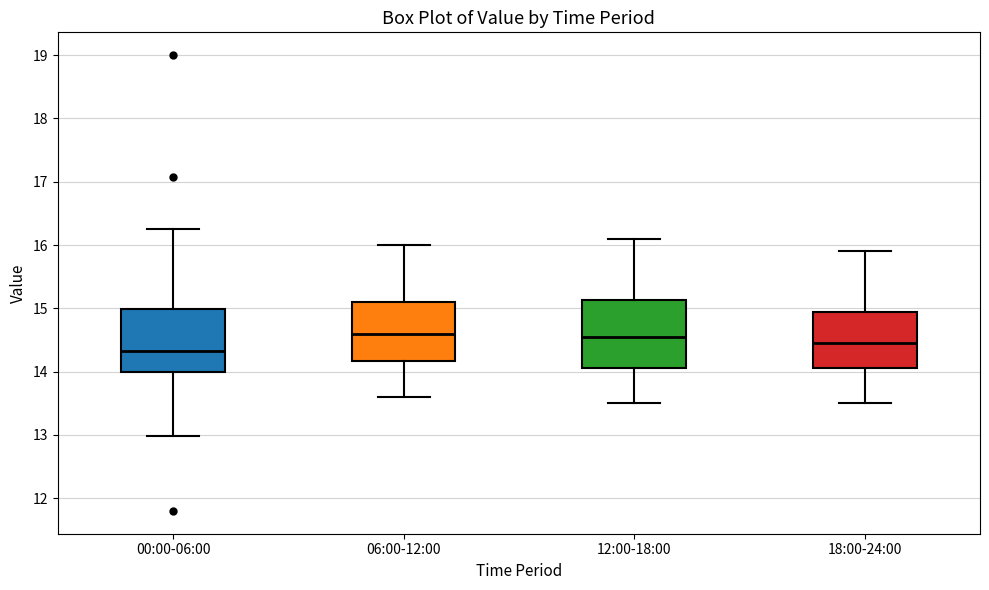

Reading left to right, read every box against the y-axis: the position of its median line, the range the box covers, and the ends of its whiskers. The values are not printed on the chart, so give them approximately, as read against the axis.

00:00-06:00: median 14.3, box 14.0 to 15.0, whiskers 13.0 to 16.3
06:00-12:00: median 14.6, box 14.2 to 15.1, whiskers 13.6 to 16.0
12:00-18:00: median 14.6, box 14.1 to 15.1, whiskers 13.5 to 16.1
18:00-24:00: median 14.5, box 14.1 to 15.0, whiskers 13.5 to 15.9